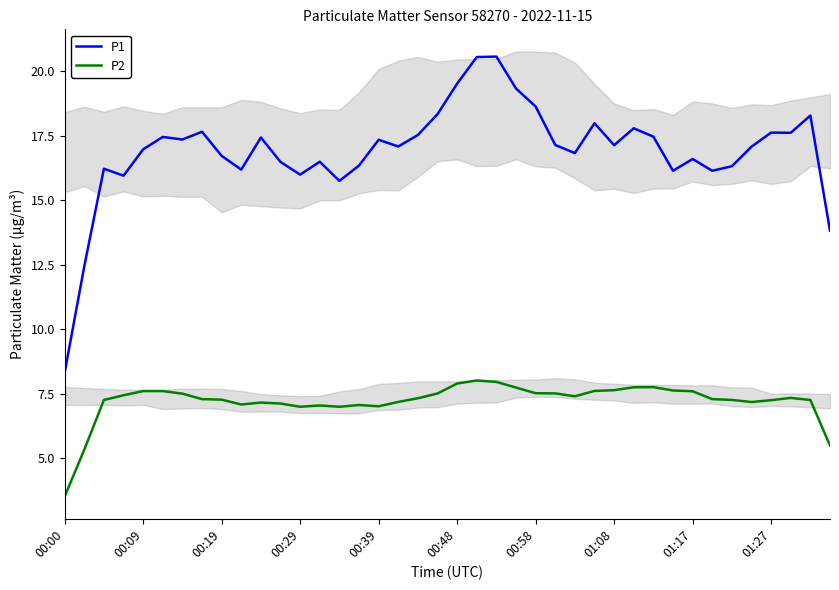

Which category has the lowest value across all series?

00:00